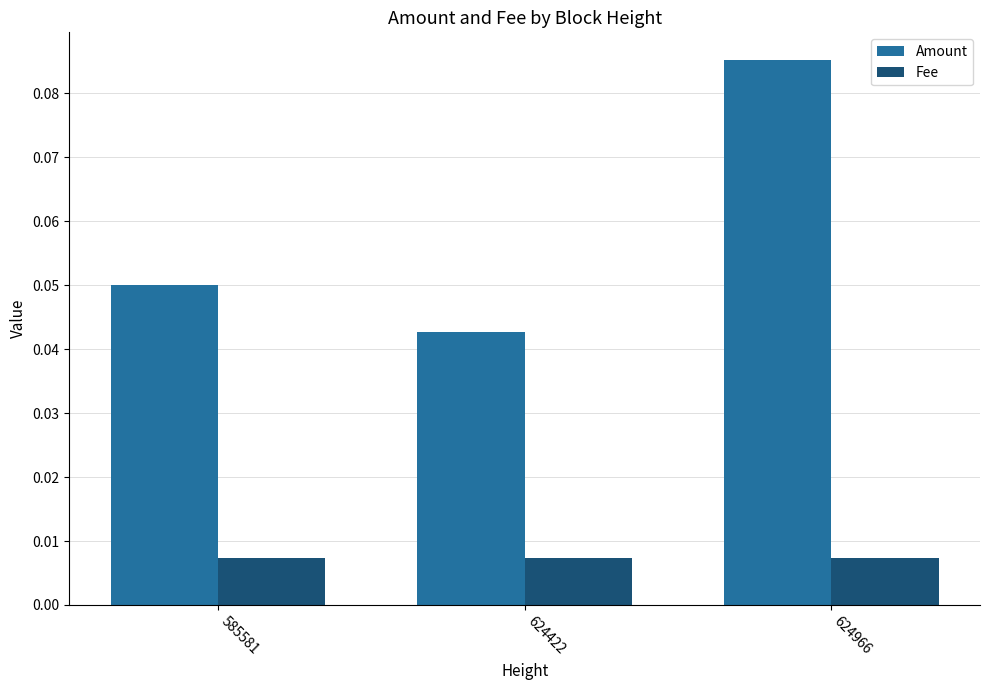

List the series in order of their peak value, lowest first.

Fee, Amount